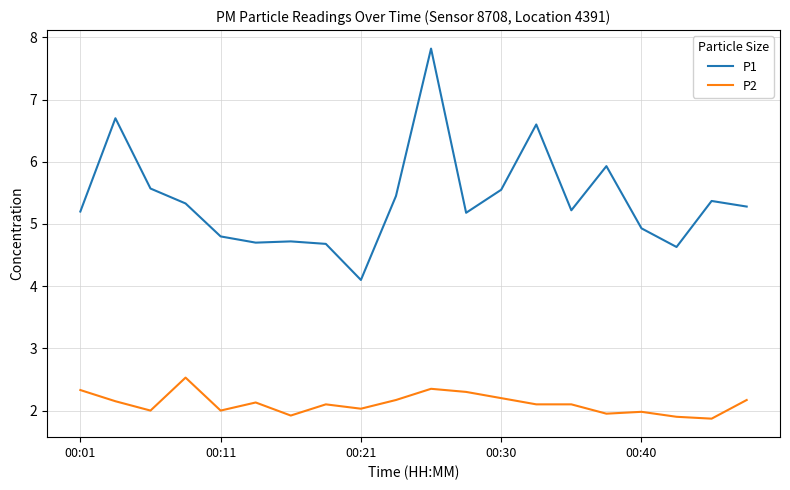

What is the difference between the maximum and minimum values in the P1 series?

3.7